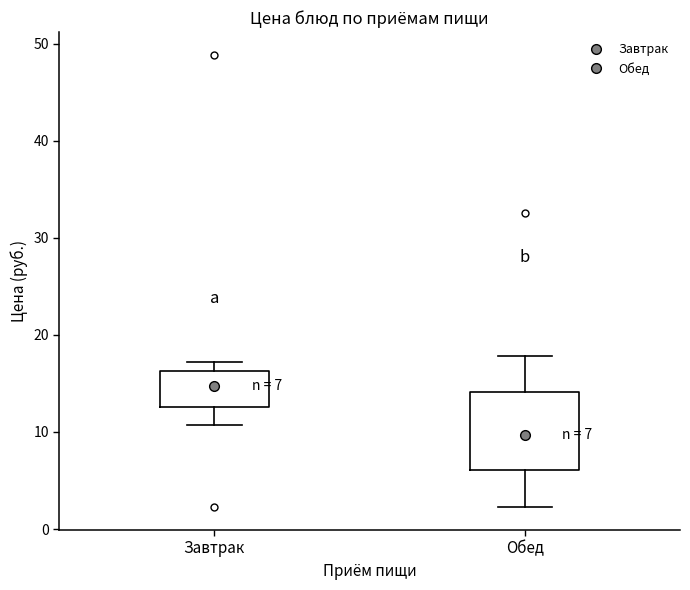

Which box is the tallest, from its lower edge to its upper edge?

Обед